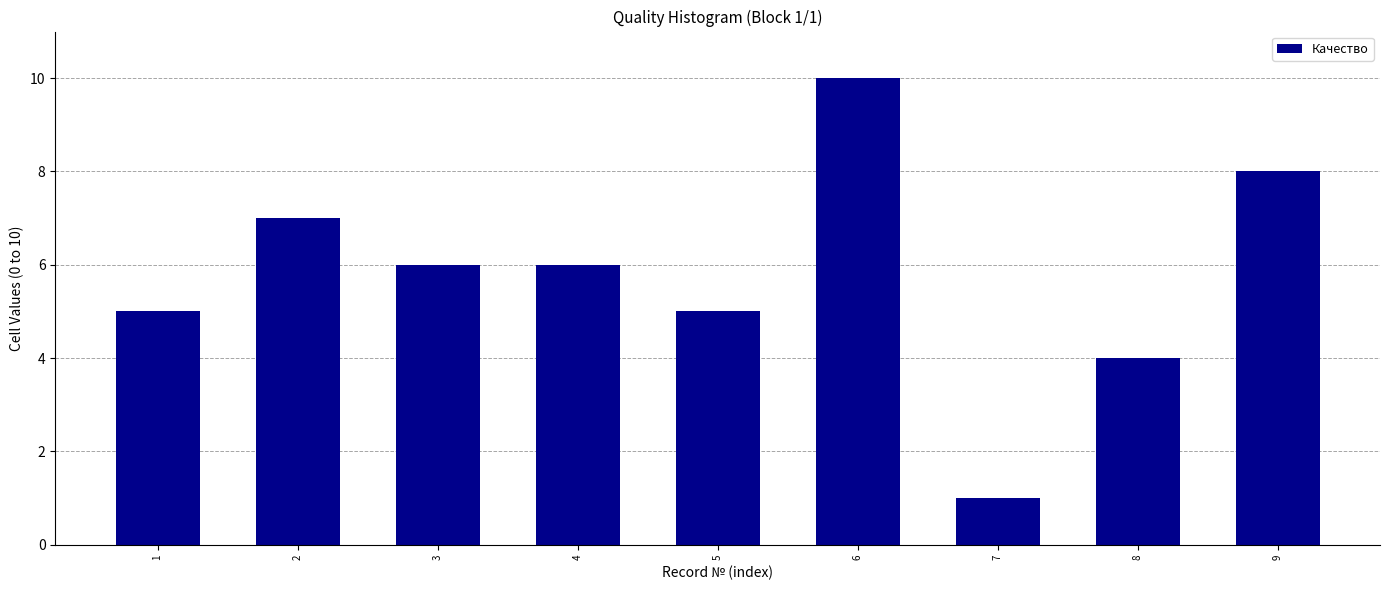

Reading left to right, transcribe all the data shown in this chart.

5	7	6	6	5	10	1	4	8